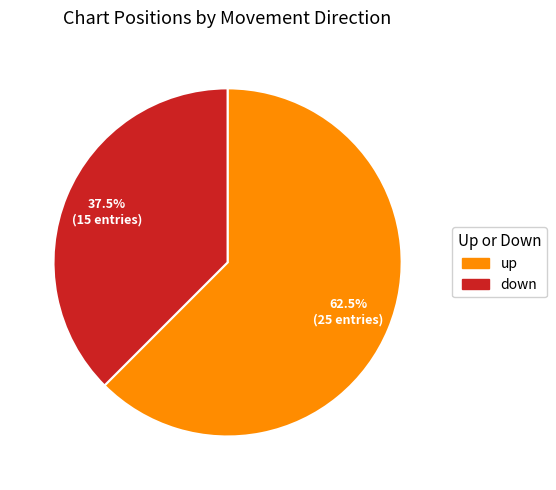

Rank the categories by value from highest to lowest.

up, down